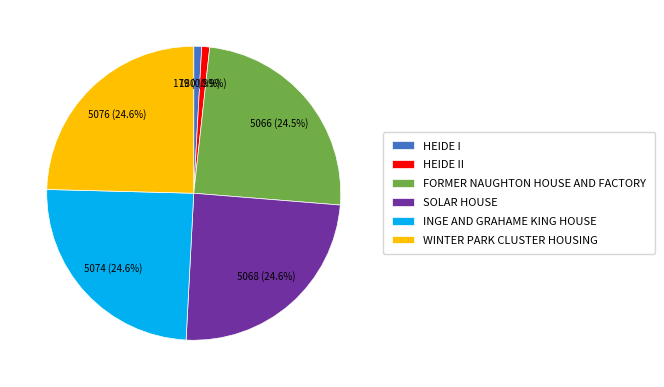

Count the number of slices in the pie.

6